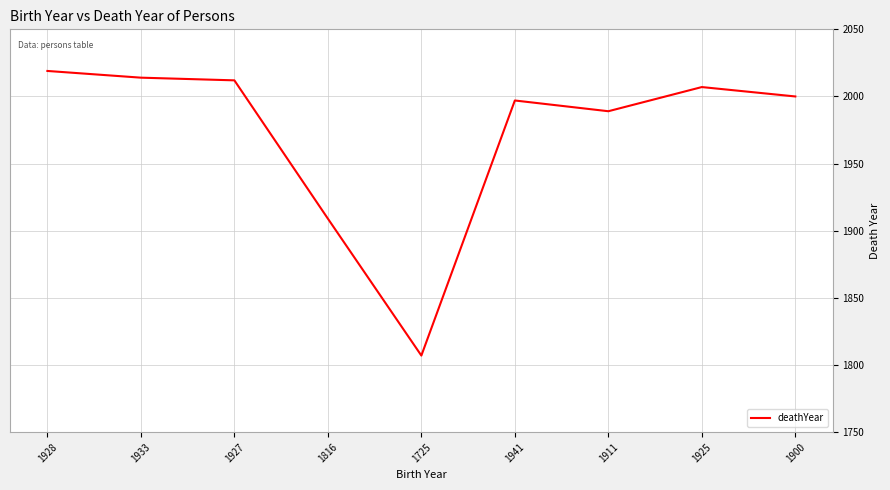

At which category does the chart reach its minimum across all series?

1725